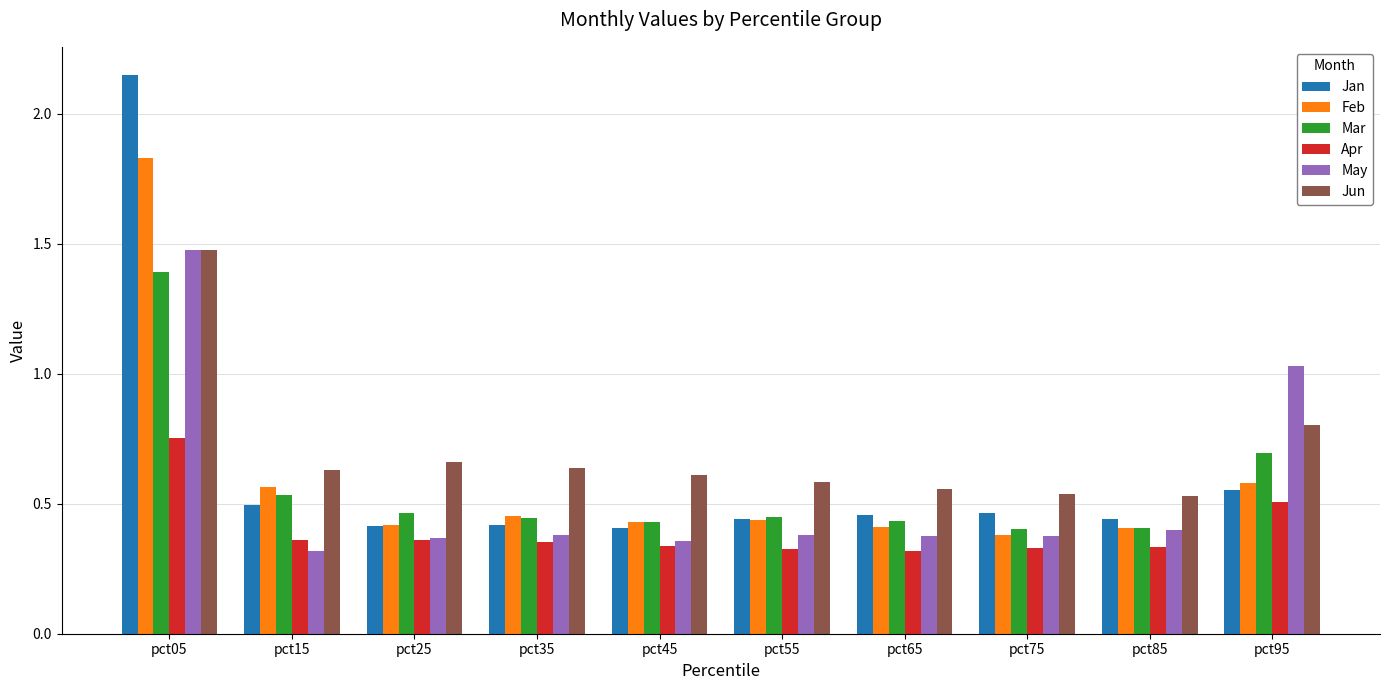

What is the sum of all May values?

5.5